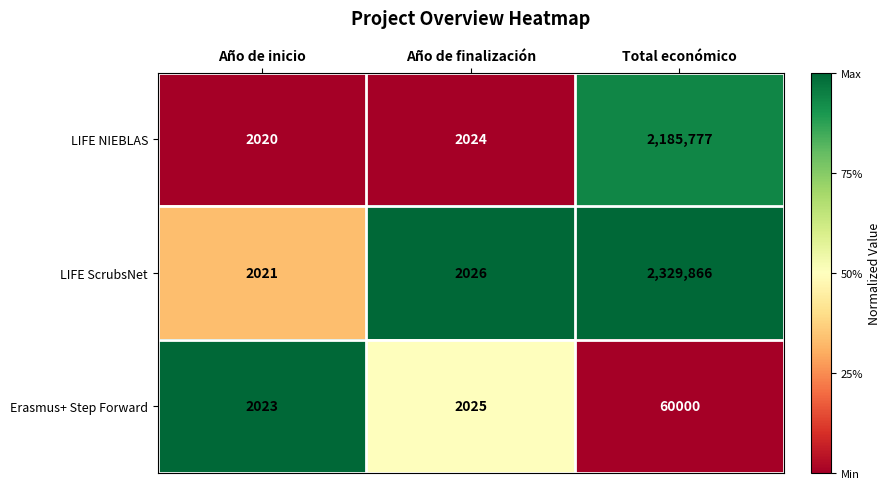

Reading right to left, extract all data points from this chart.

LIFE NIEBLAS: 2185777	2024	2020
LIFE ScrubsNet: 2329866	2026	2021
Erasmus+ Step Forward: 60000	2025	2023